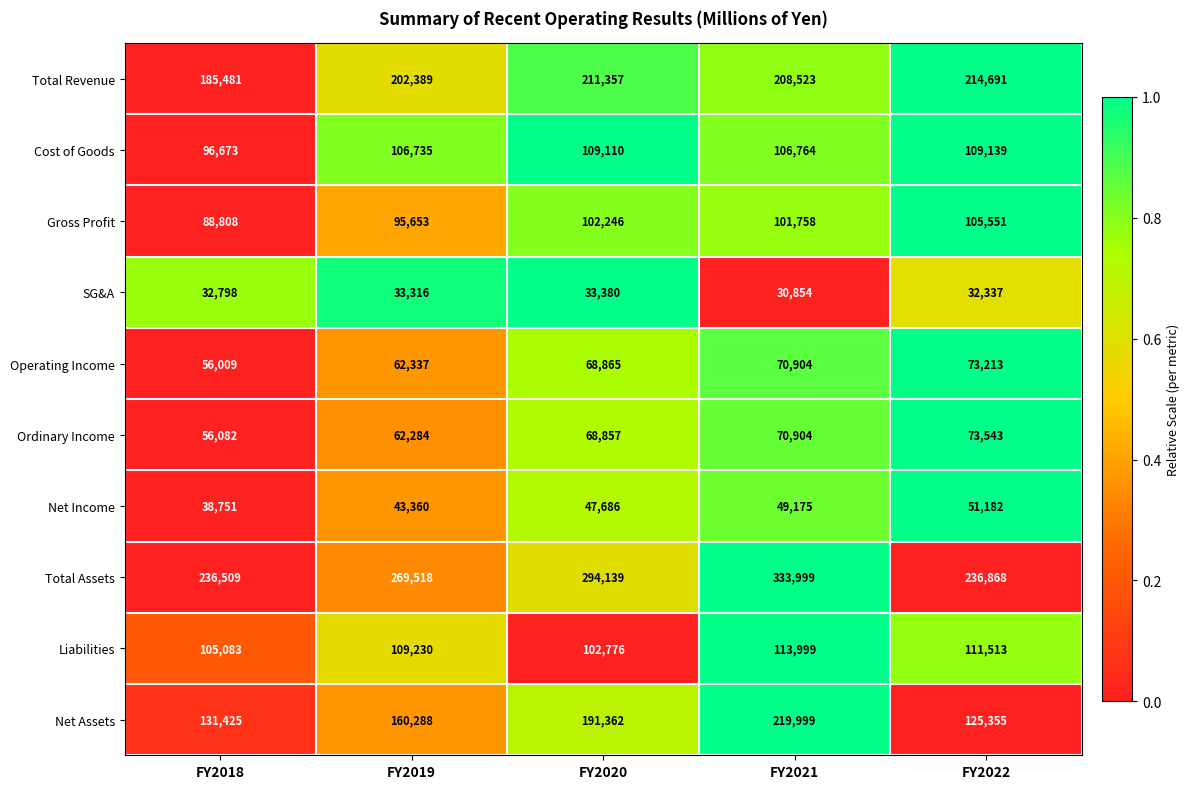

The value of Gross Profit at FY2019 is 60091. True or false?

False